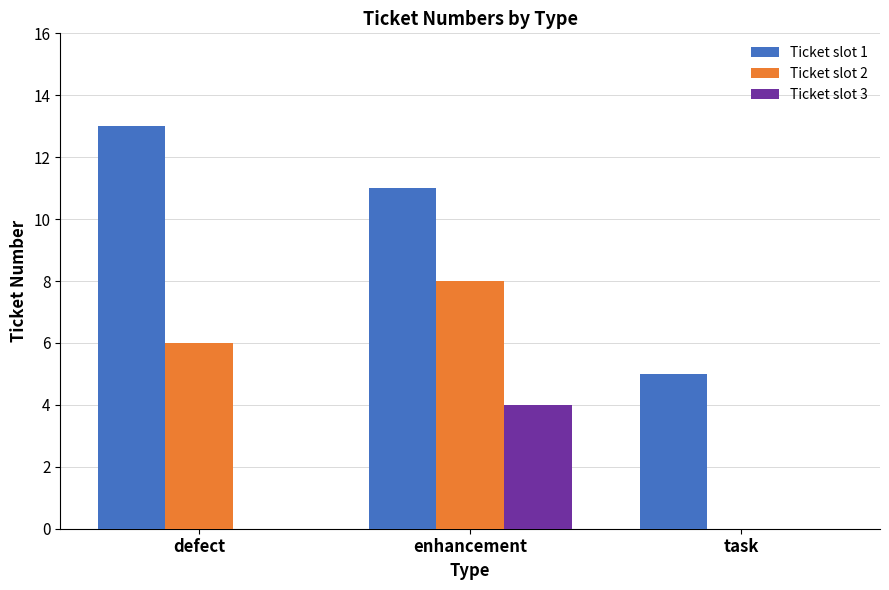

Which series changed the most between defect and task?

Ticket slot 1